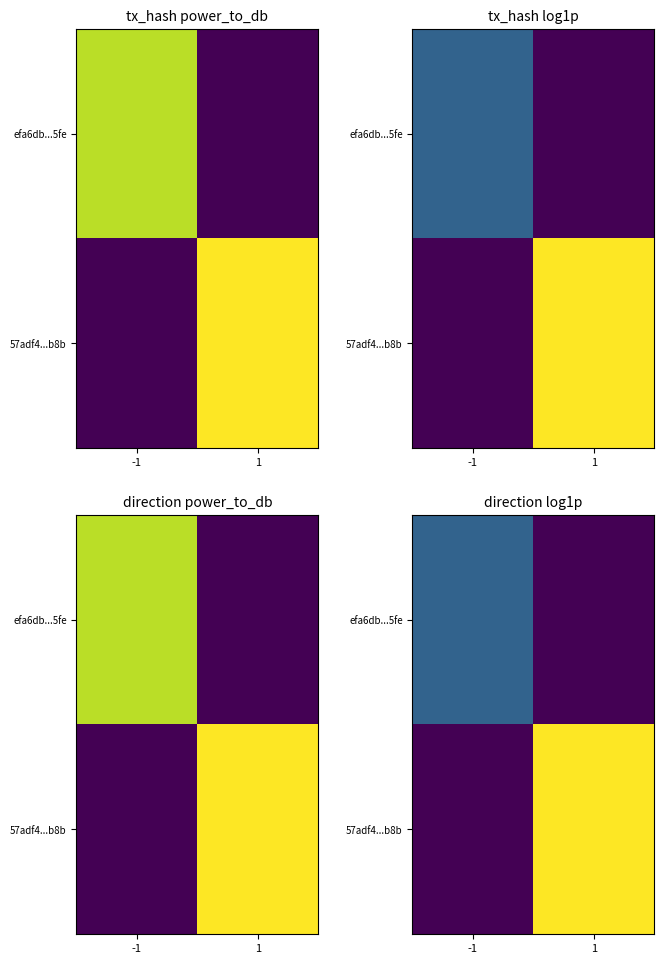

The value of efa6db...5fe at 1 is 0.0. True or false?

True